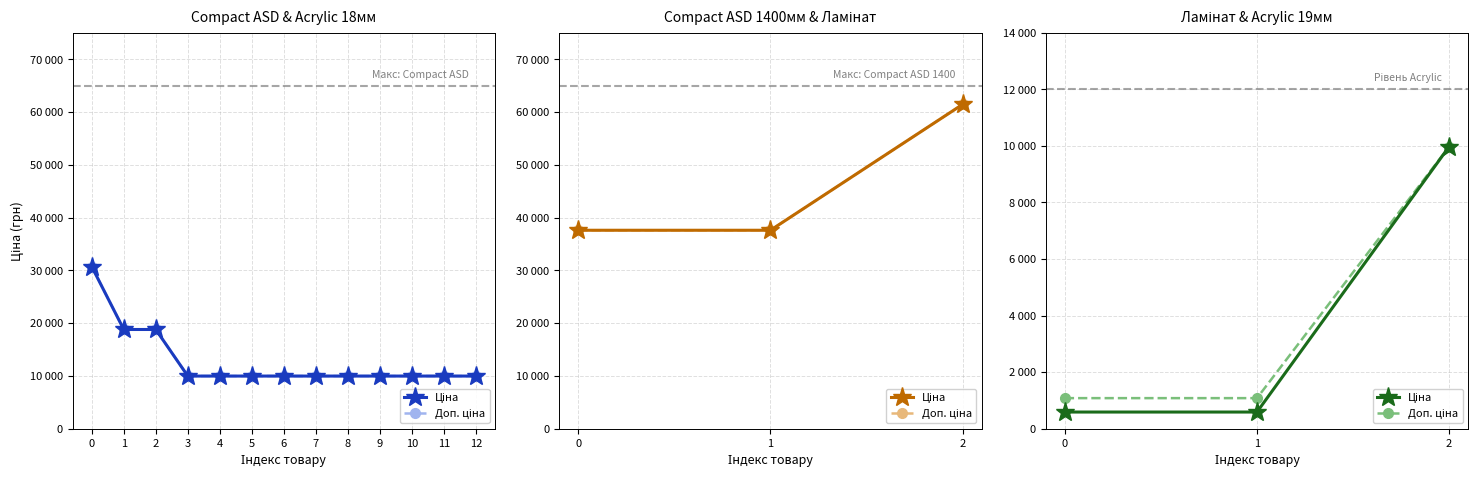

True or false: Доп. ціна has a value of 1081.7 at 1.

True